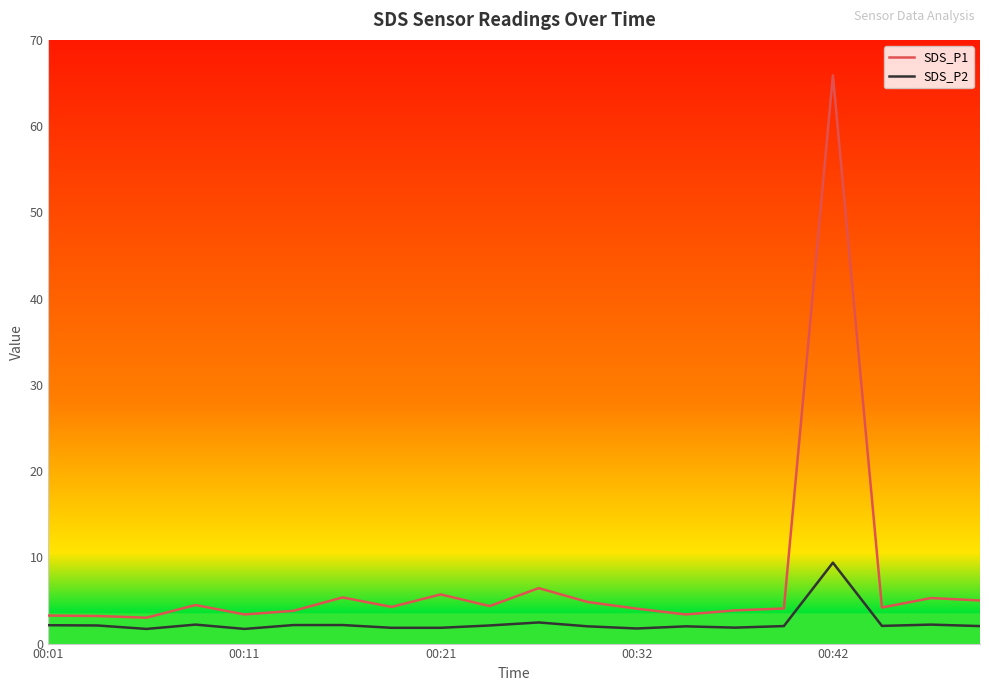

Which series has the largest range (max minus min)?

SDS_P1